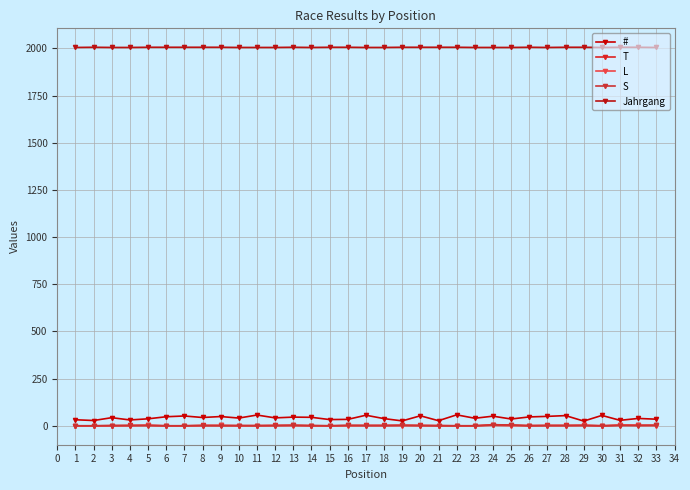

True or false: T and Jahrgang intersect in this chart.

False